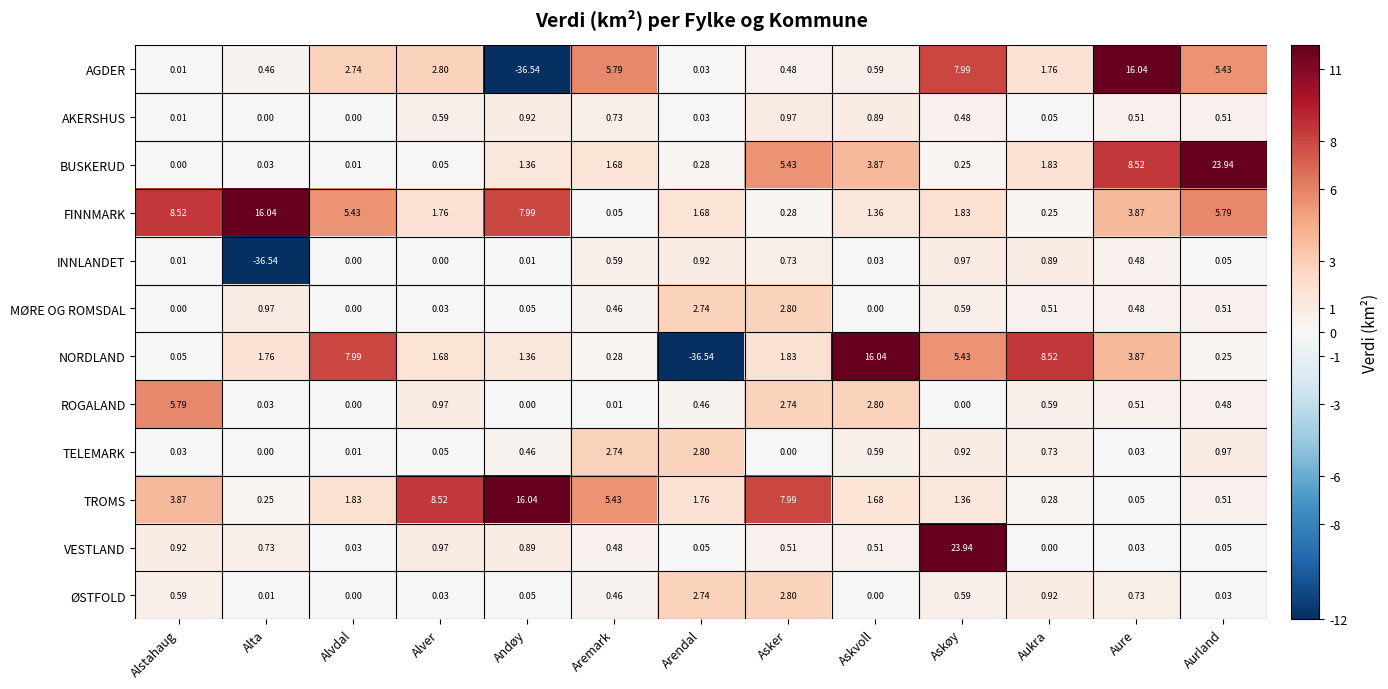

What is the smallest value displayed?

-36.5